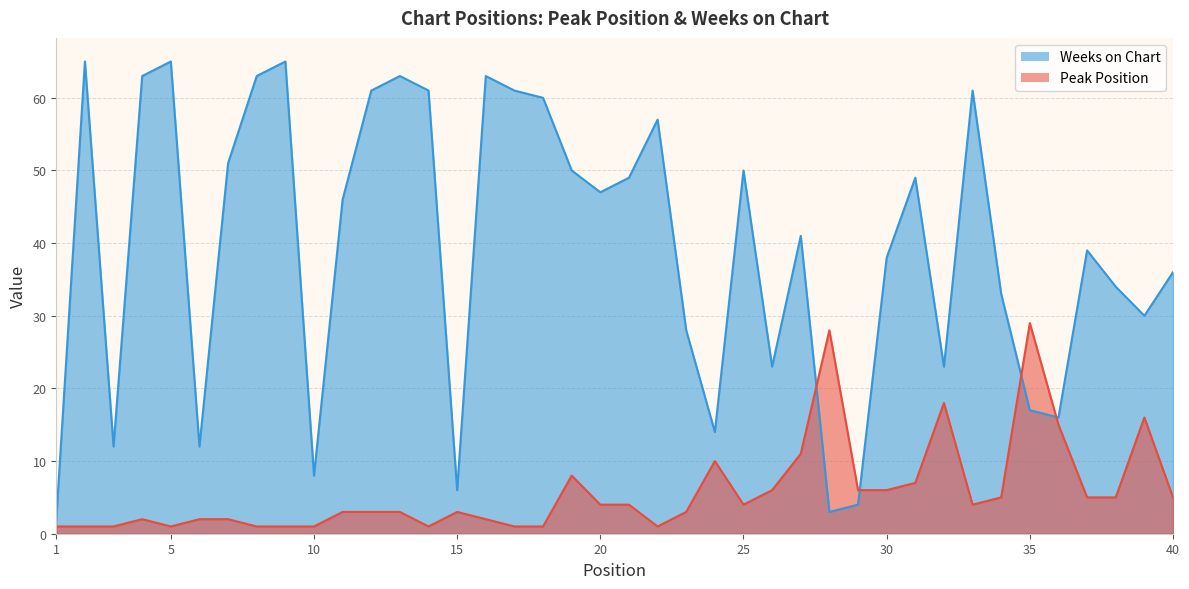

How many data points does each series have?

40